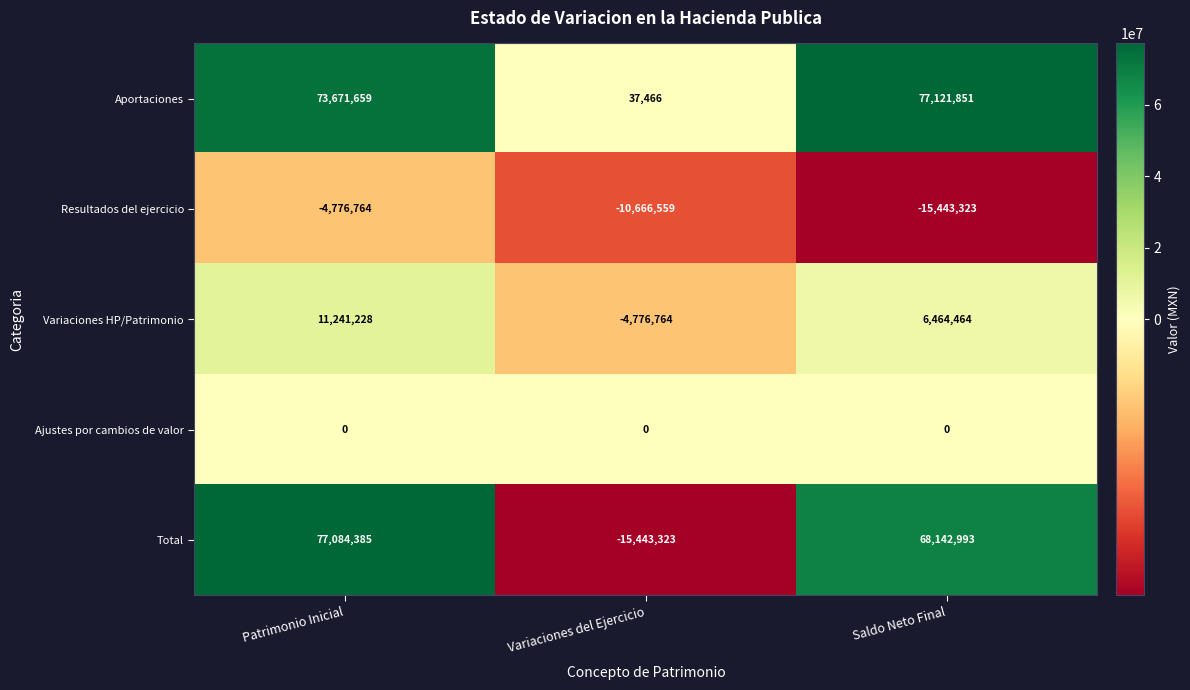

Read the Aportaciones value at Saldo Neto Final, to the nearest 100.

77121900